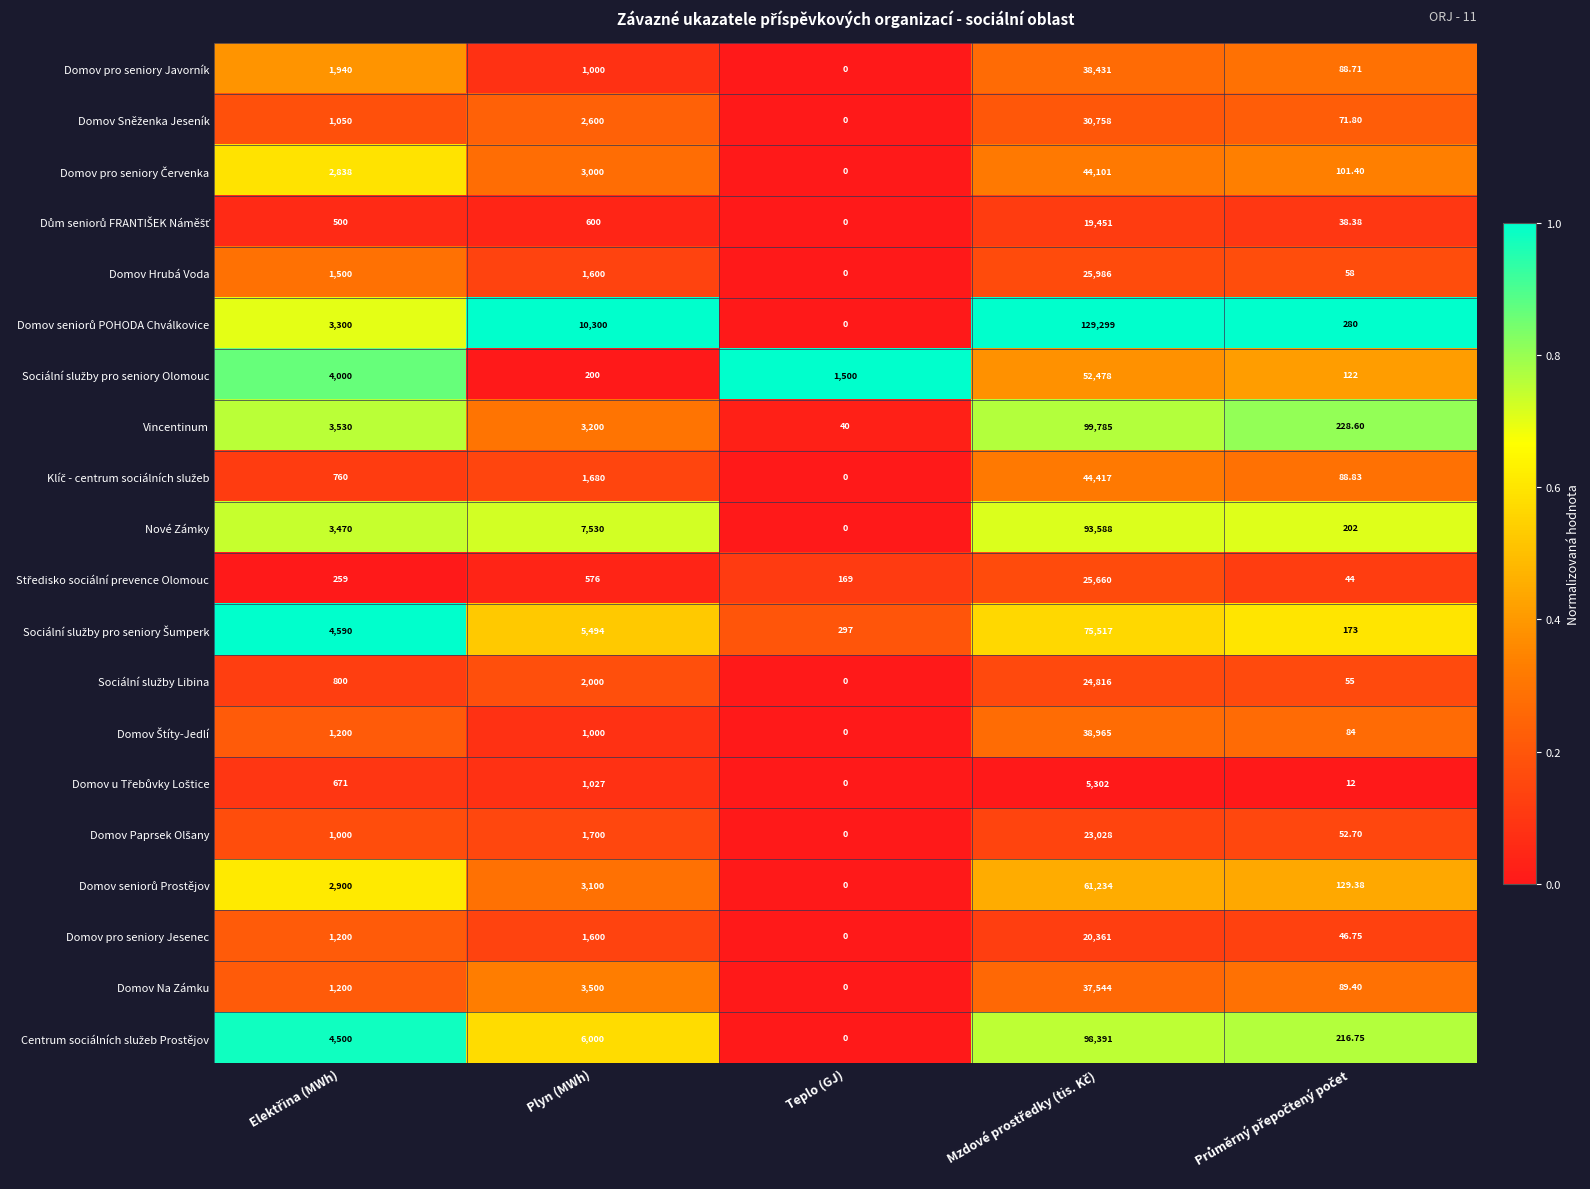

Which category has the lowest value in the Domov pro seniory Javorník series?

Teplo (GJ)